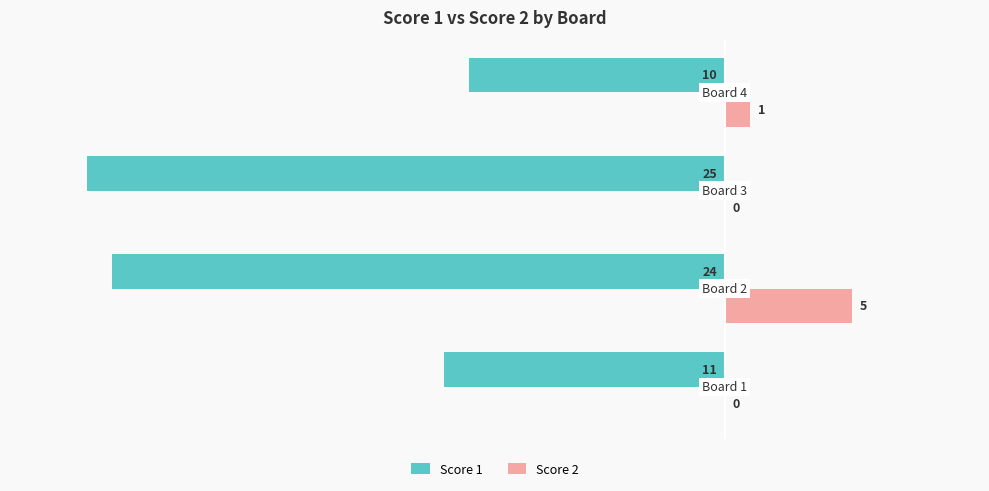

What is the sum of all Score 1 values?

-70